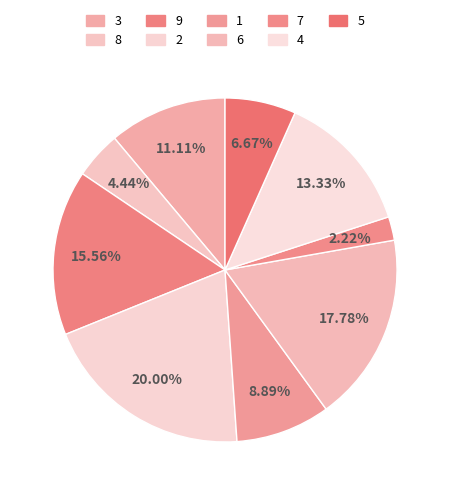

What is the ratio of the value at 4 to the value at 2?

0.7